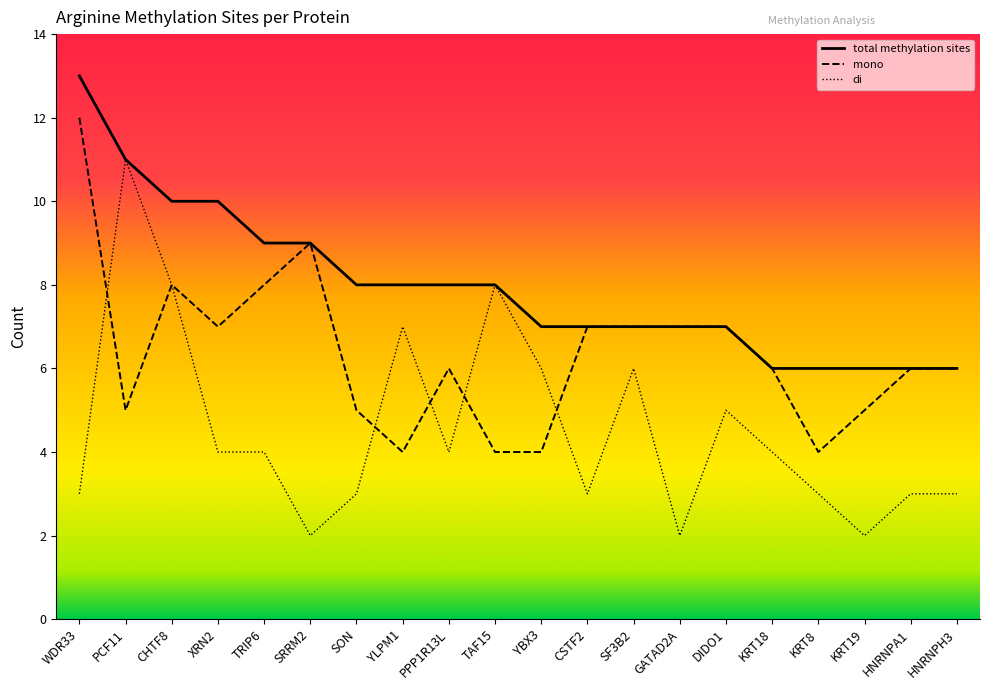

What is the label of the 3rd point from the left?

CHTF8